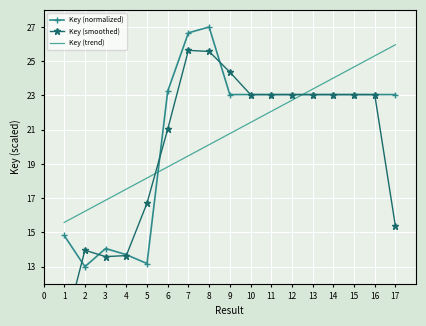

What is the lowest value of the Key (trend) series?

15.6